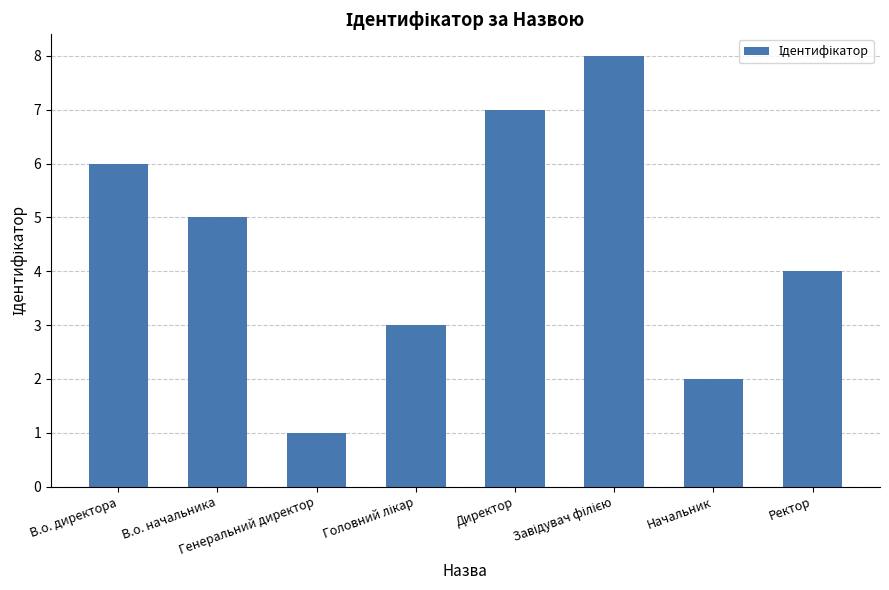

Is it true that the value at Начальник is 3?

False